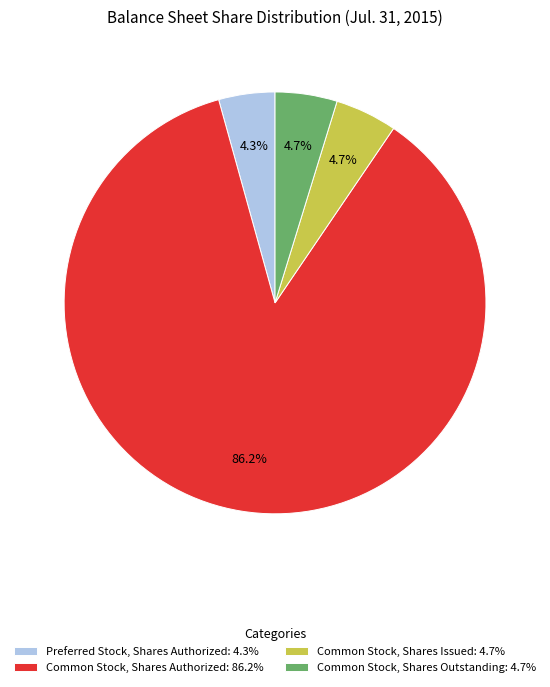

Is Common Stock, Shares Outstanding the majority of the pie?

No